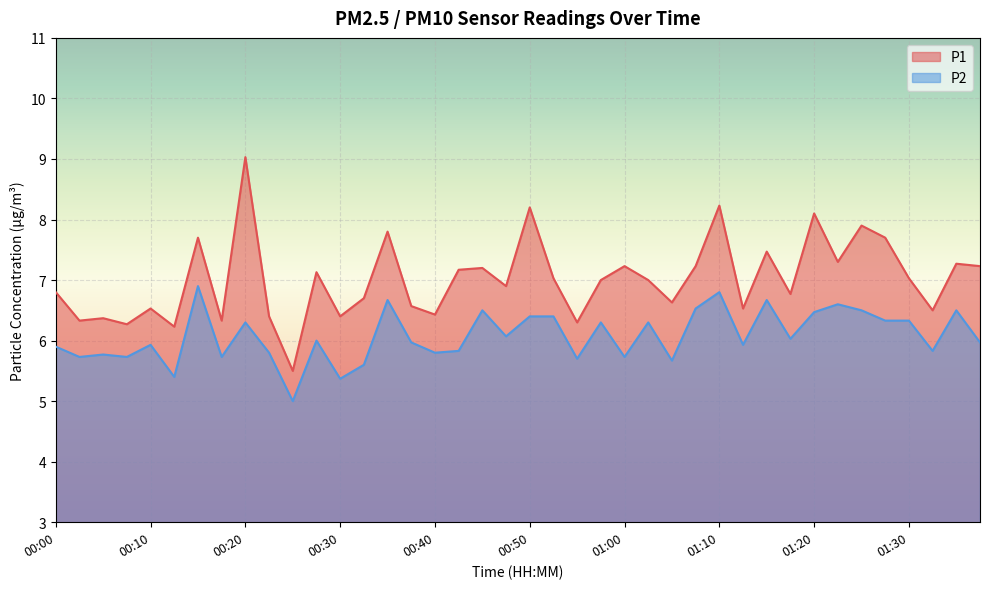

At which label does P1 first exceed 7?

00:15